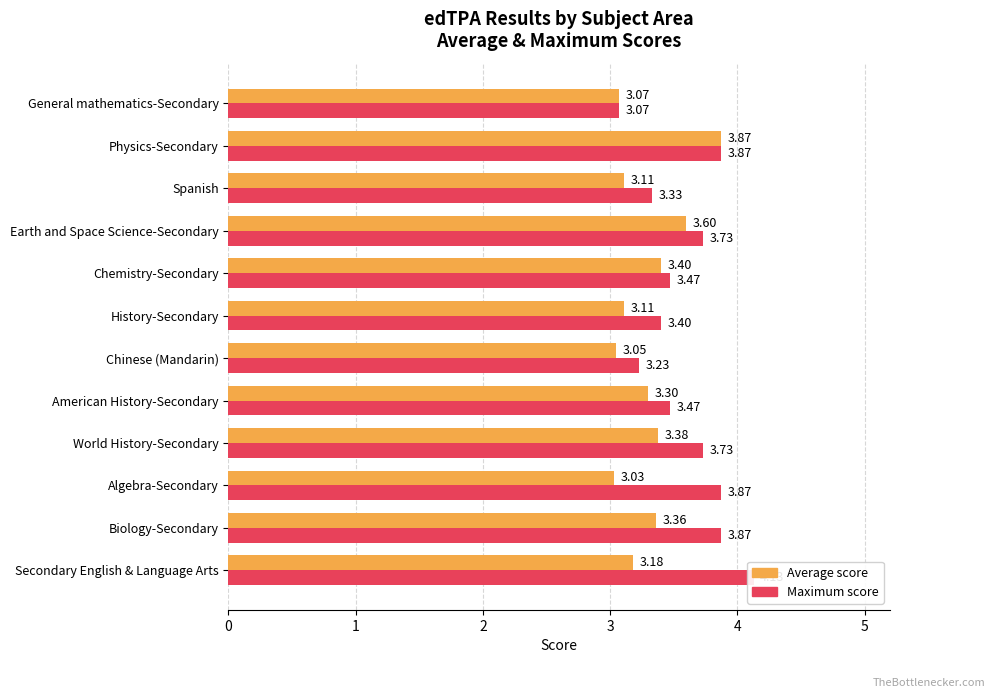

Rank the series by their maximum value, from highest to lowest.

Maximum score, Average score